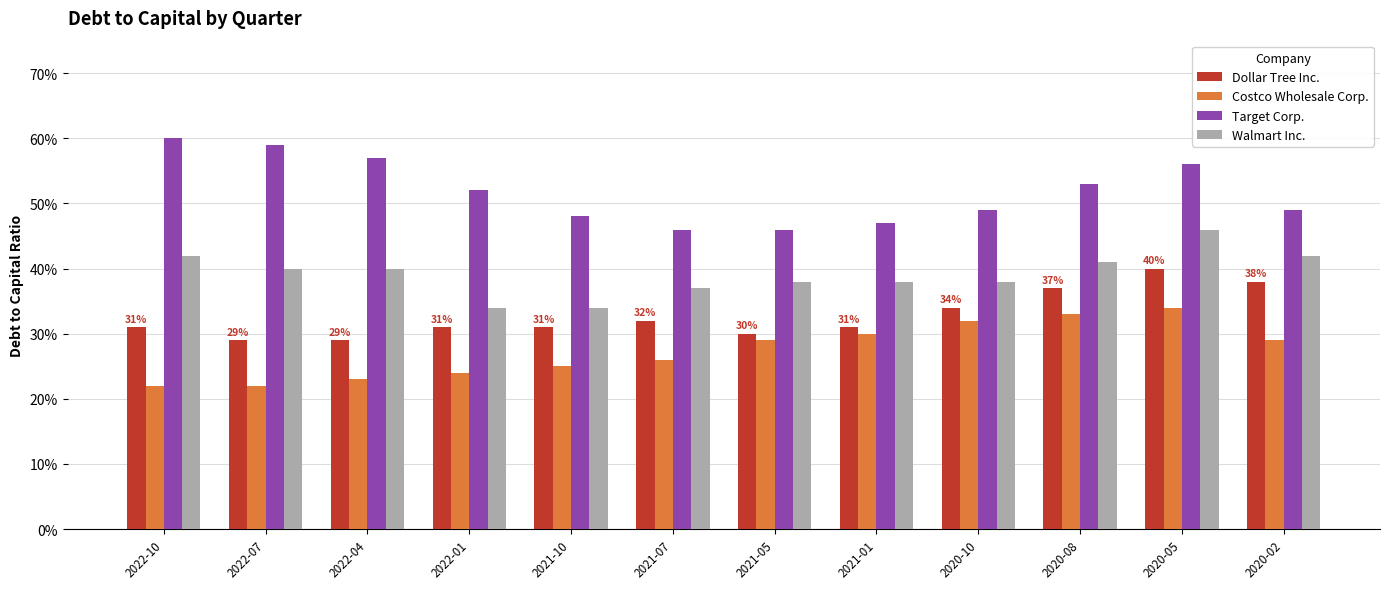

What are all the series names shown in the legend?

Dollar Tree Inc., Costco Wholesale Corp., Target Corp., Walmart Inc.